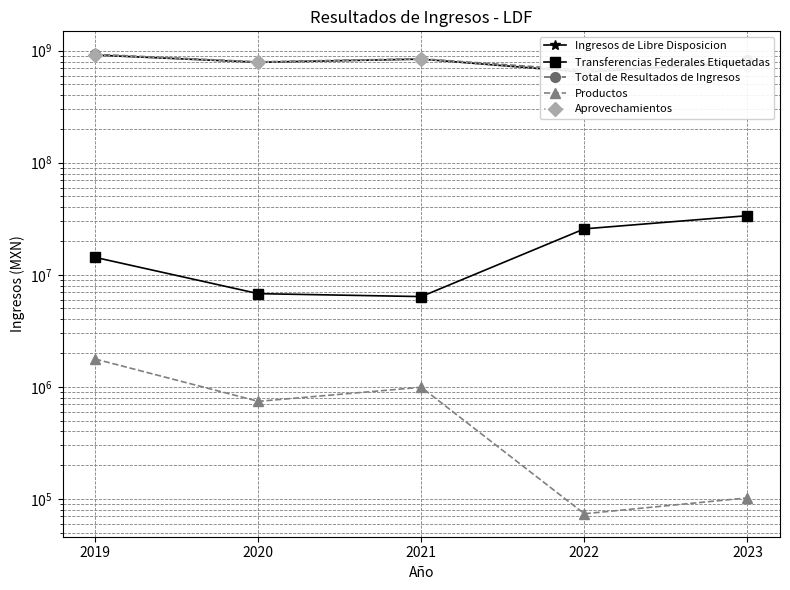

Is it true that Aprovechamientos equals 787584221.6 at 2020?

True